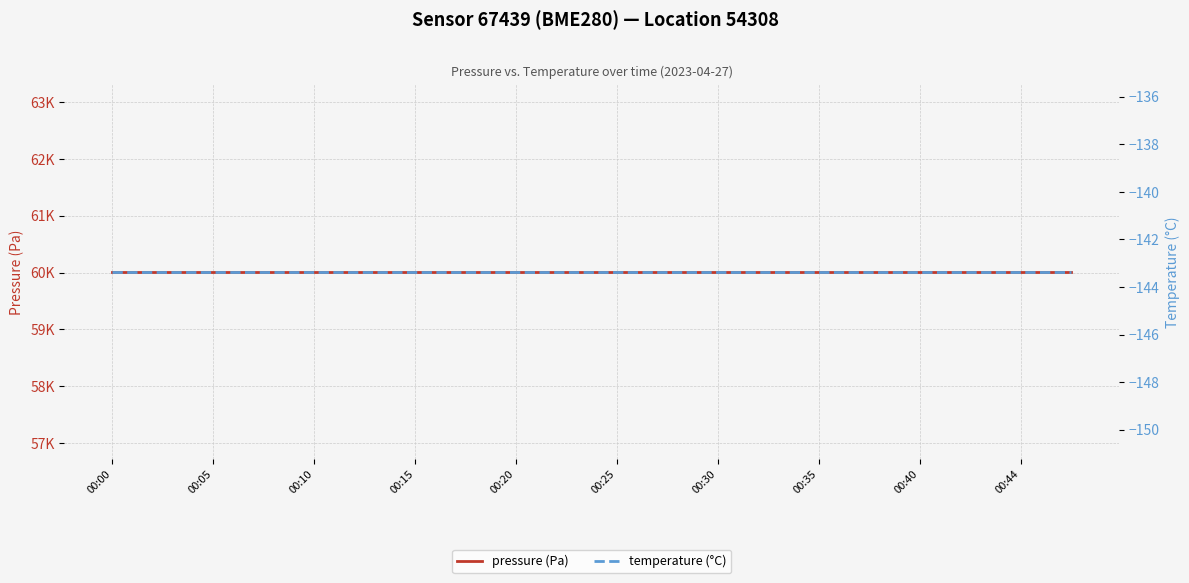

What is the difference between the highest and lowest values at 17?

60156.4